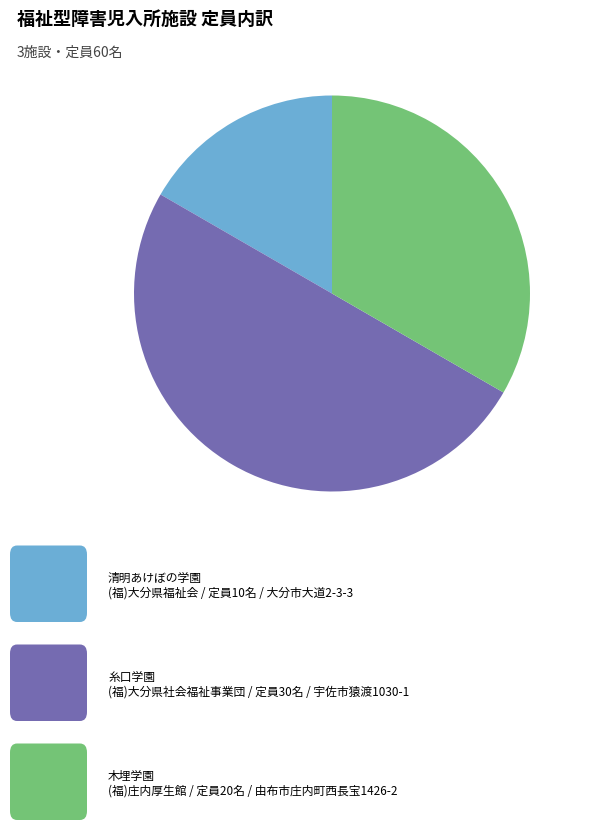

Count the number of slices in the pie.

3